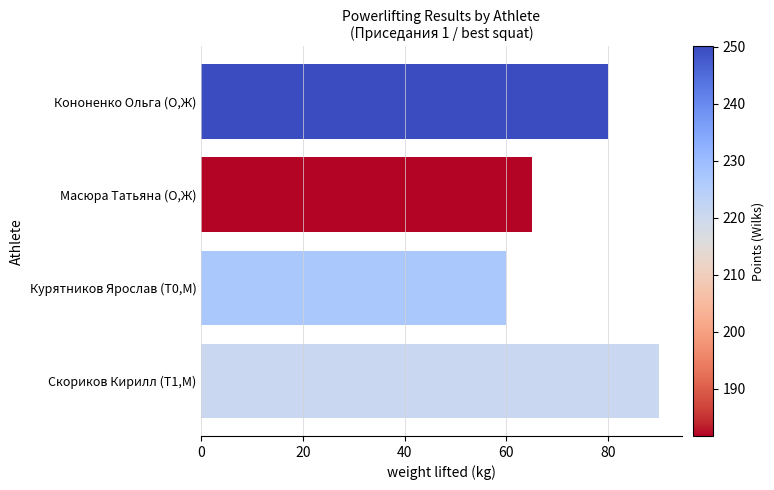

Rank the categories by value from highest to lowest.

Скориков Кирилл (T1,М), Кононенко Ольга (O,Ж), Масюра Татьяна (O,Ж), Курятников Ярослав (T0,М)